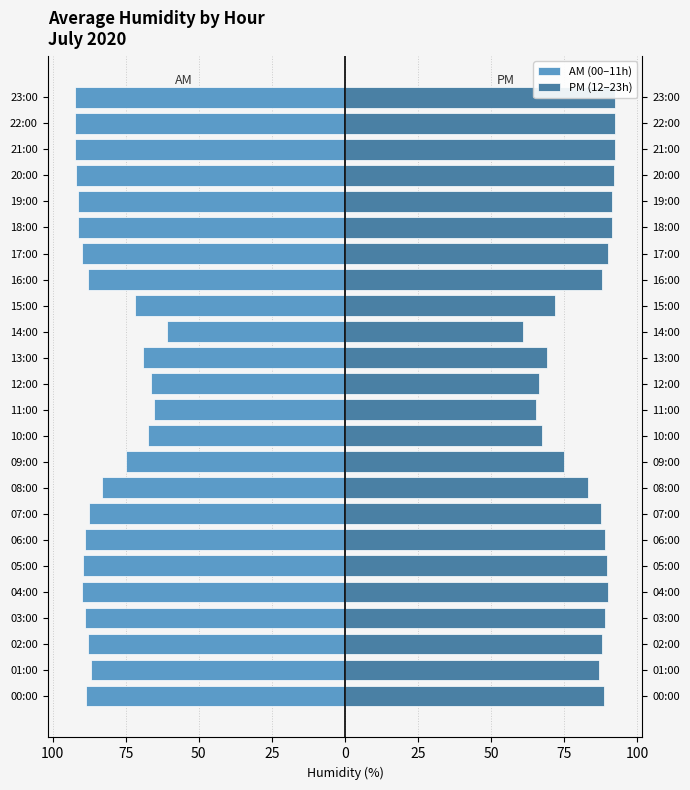

The value of PM (12–23h) at 22:00 is 92.5. True or false?

True